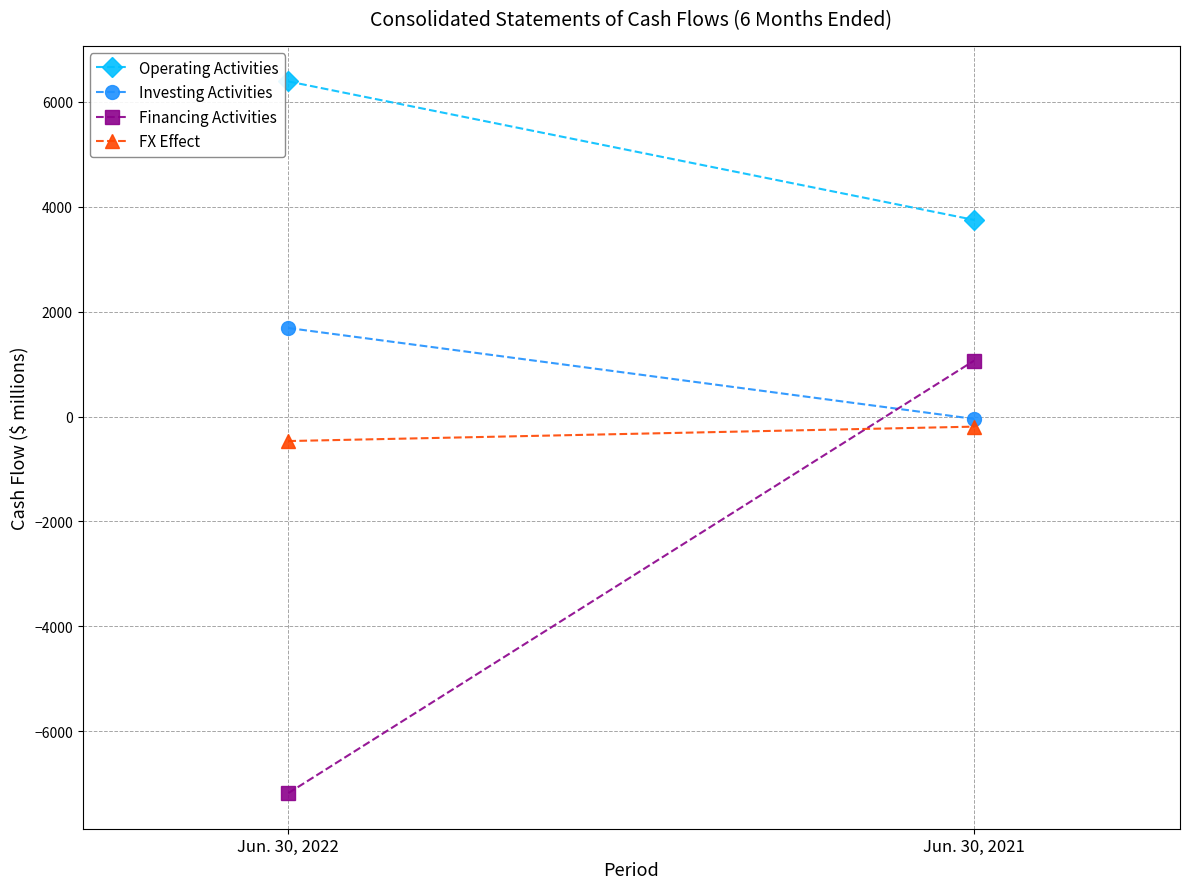

How many lines are shown in the chart?

4